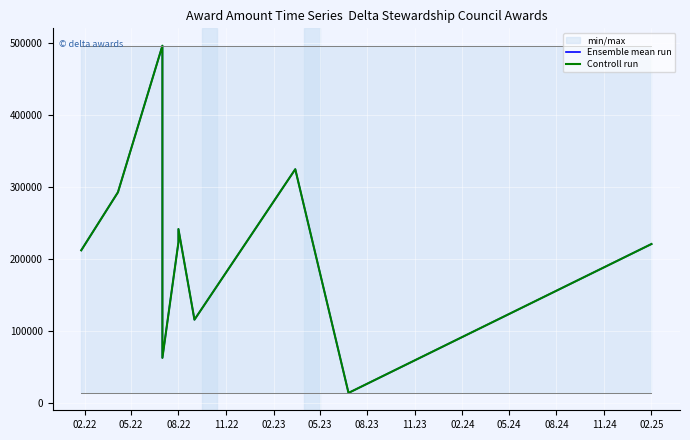

What is the maximum value for Controll run?

496322.0